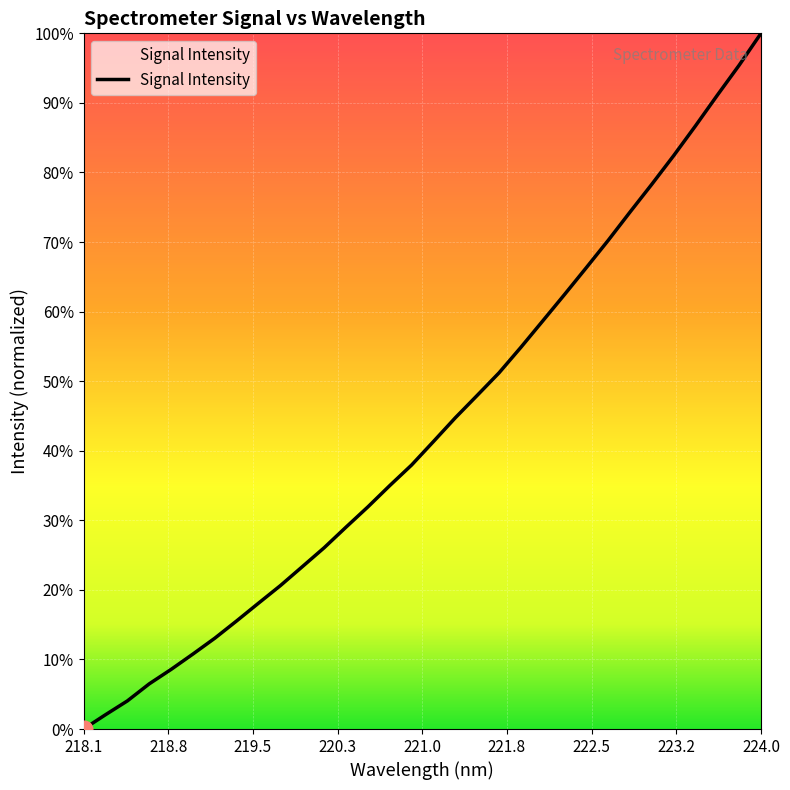

Is this an area chart (filled region under the line)?

No